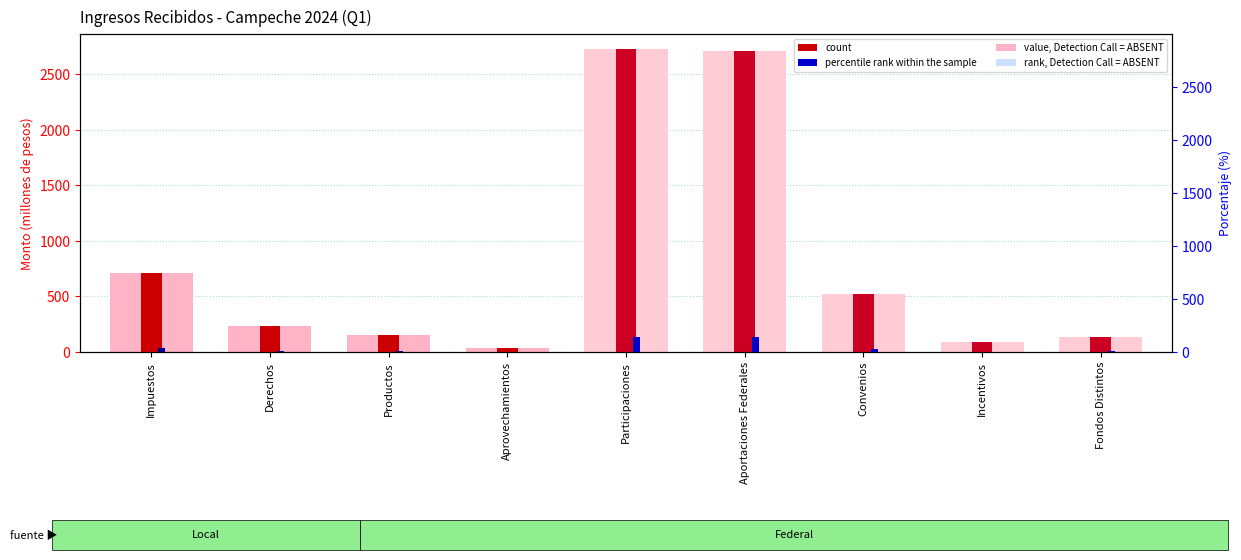

The chart shows a value of 50.1 at Incentivos. True or false?

False